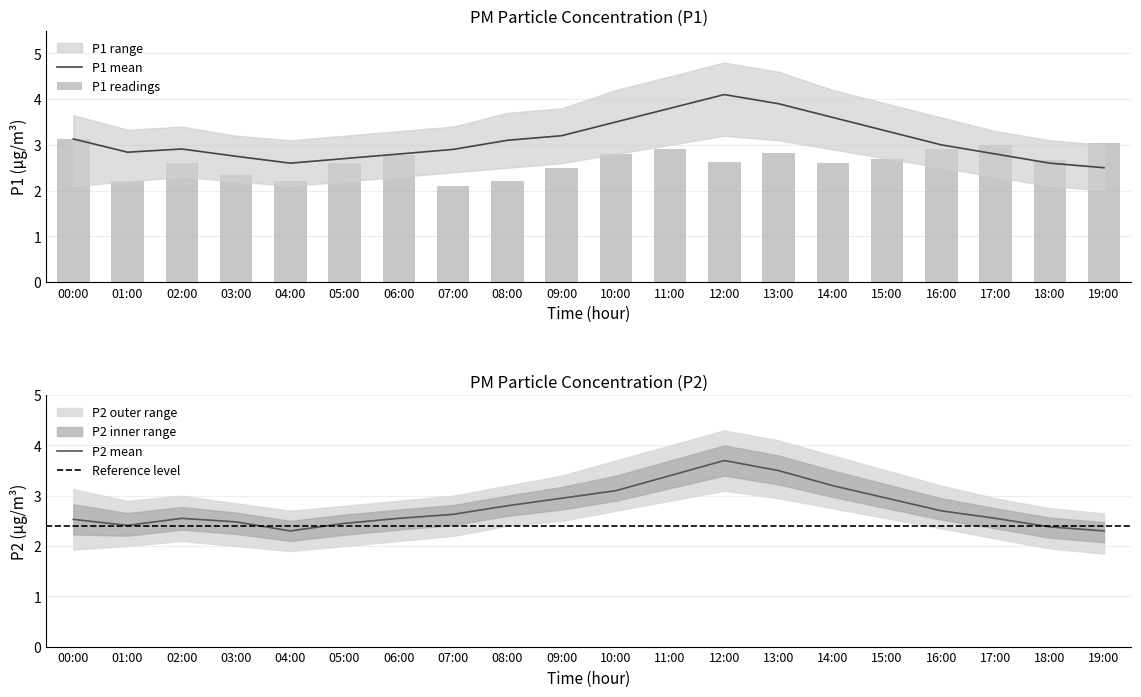

Between 18:00 and 19:00, which series saw the biggest shift?

P1